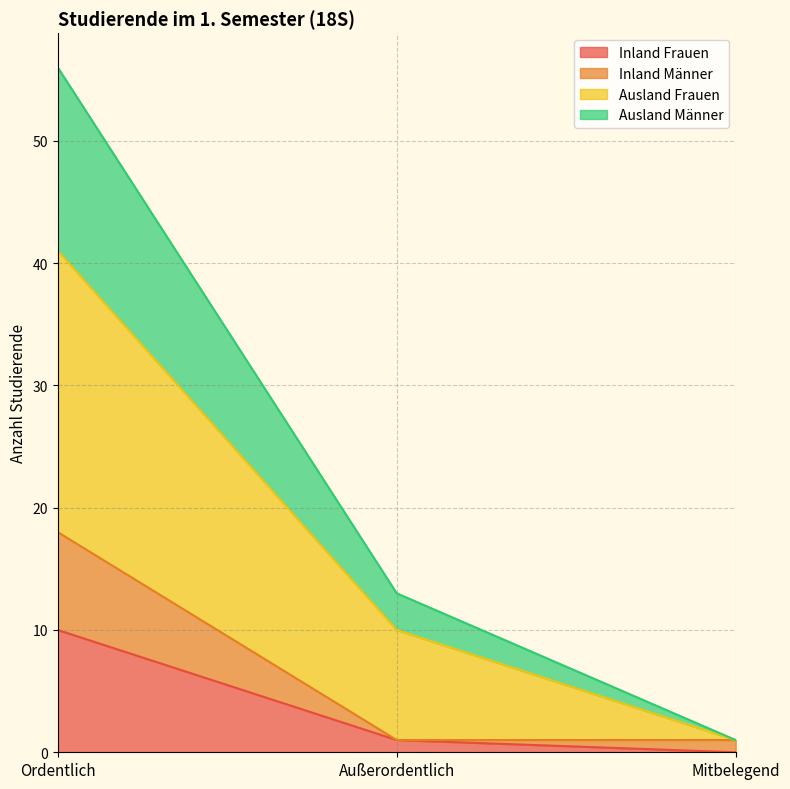

Which category has the highest value in the Inland Frauen series?

Ordentlich